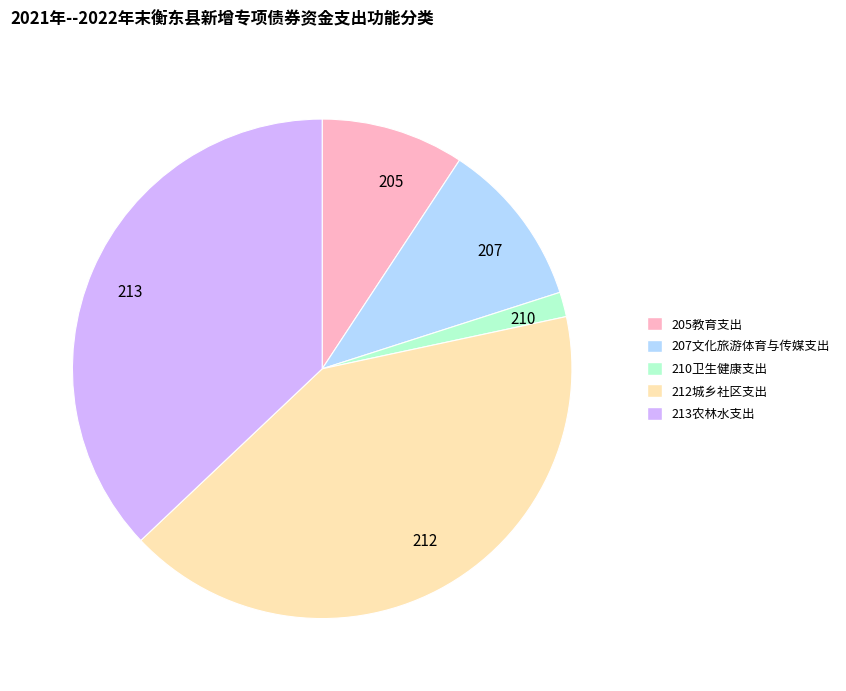

Which category has the biggest portion of the pie?

212城乡社区支出